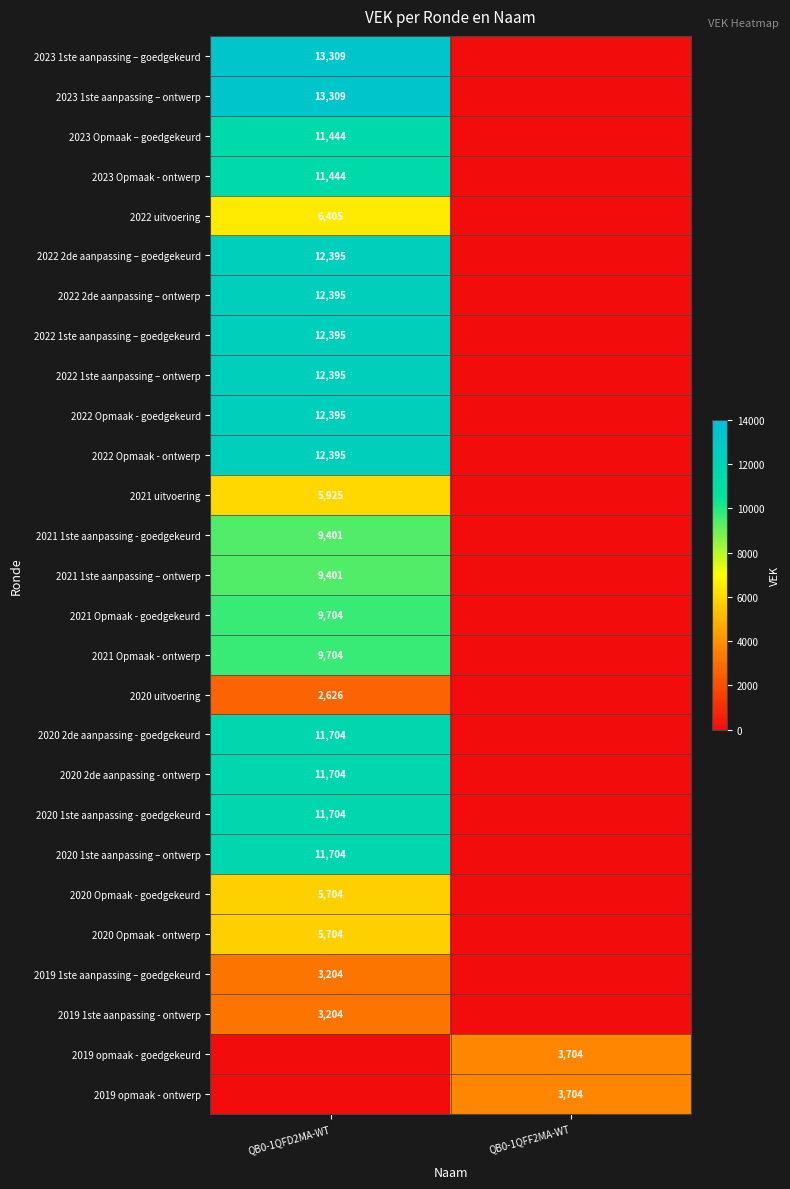

The value of 2019 opmaak - goedgekeurd at QB0-1QFF2MA-WT is 3704. True or false?

True